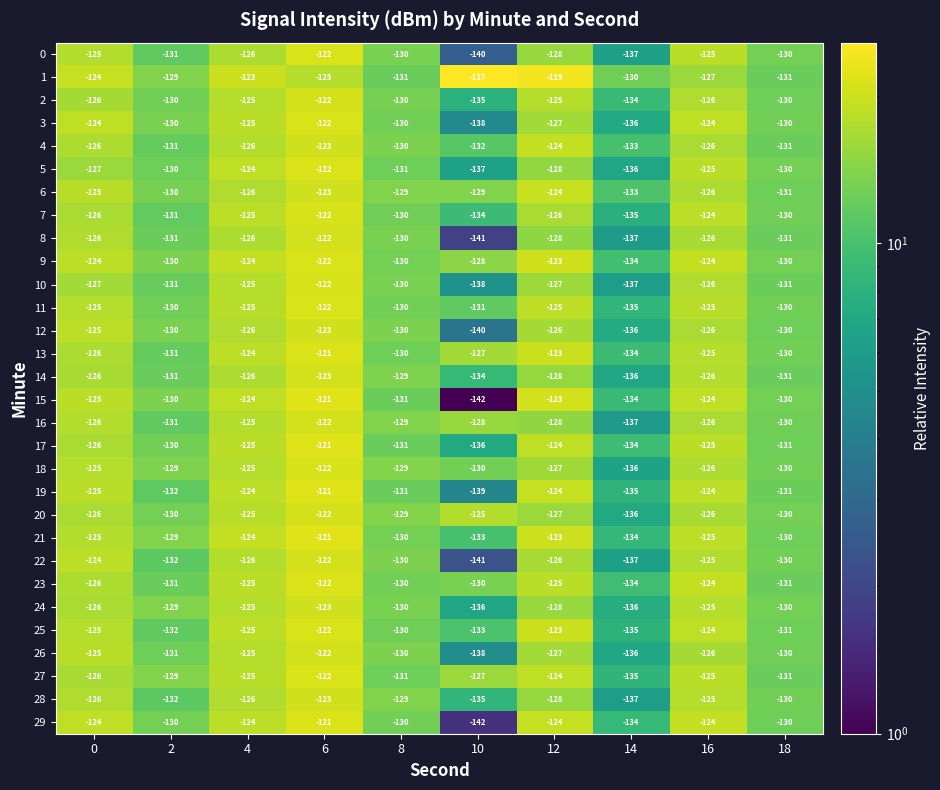

What is the difference between the maximum and minimum values in the 27 series?

13